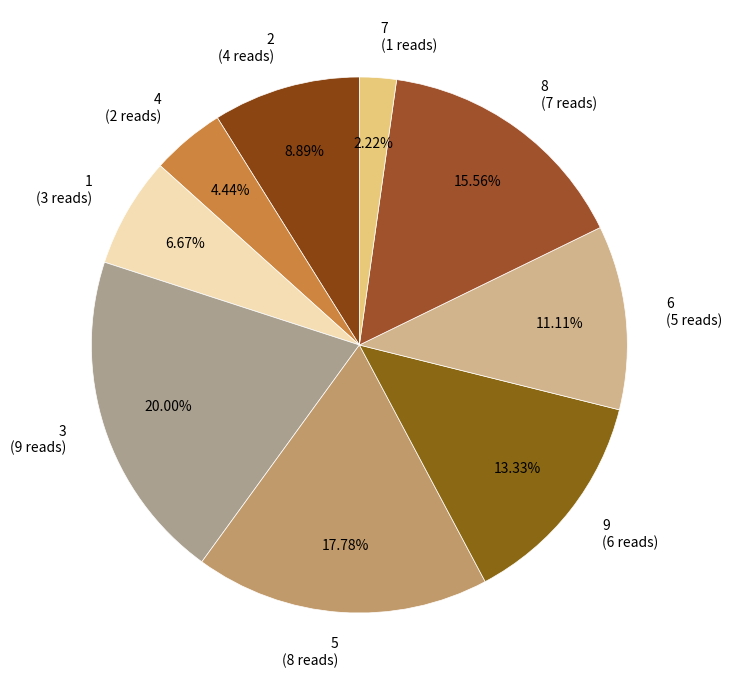

What is the largest slice in the pie chart?

3 (9 reads)